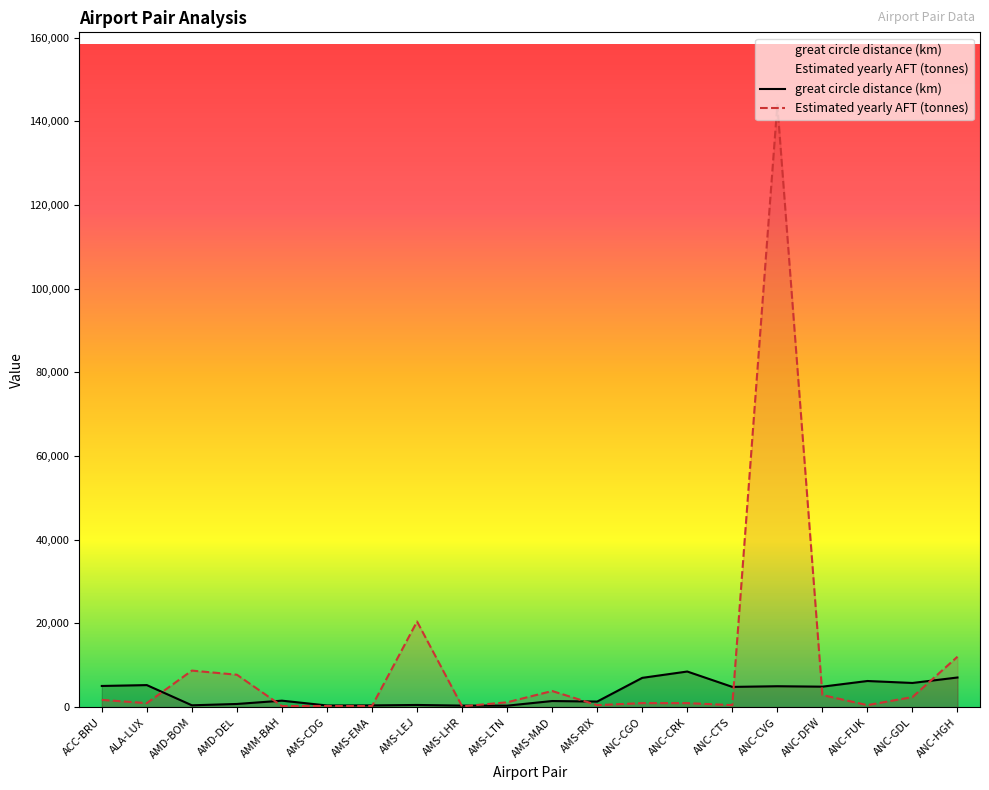

Which category has the lowest value in the Estimated yearly AFT (tonnes) series?

AMS-LHR